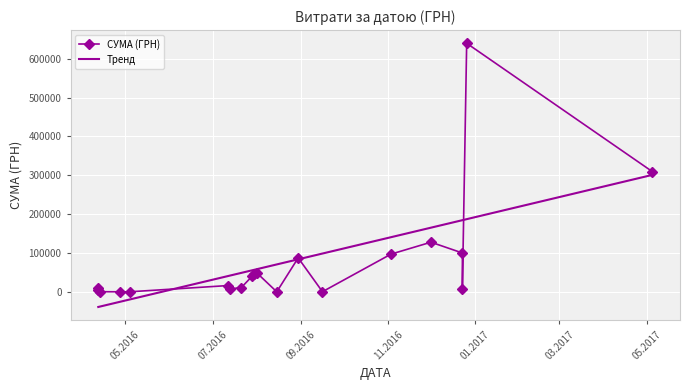

Approximately how many times larger is the value at 30.08.2016 compared to 12.07.2016?

5.4